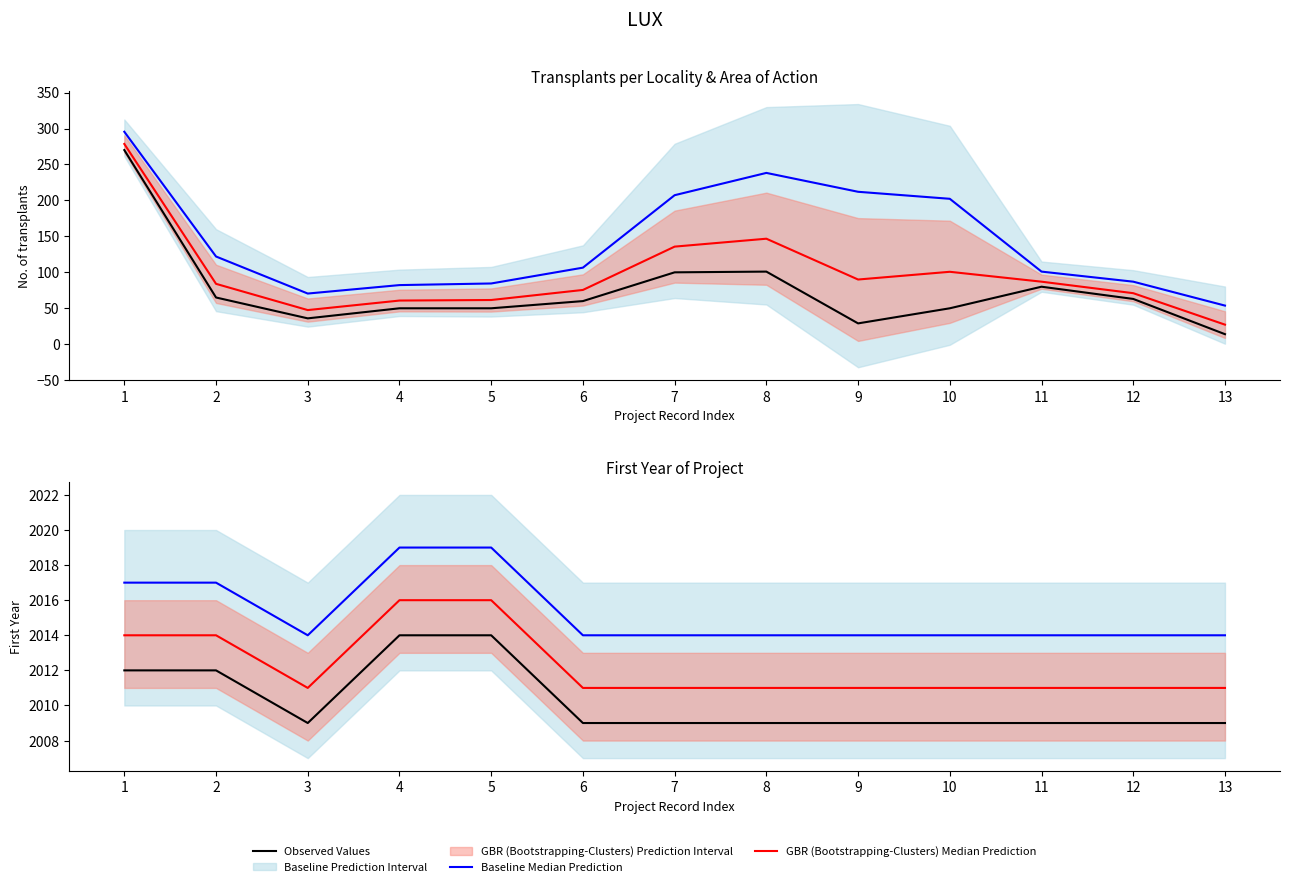

List the labels in order of Observed Values value, largest first.

4, 5, 1, 2, 3, 6, 7, 8, 9, 10, 11, 12, 13